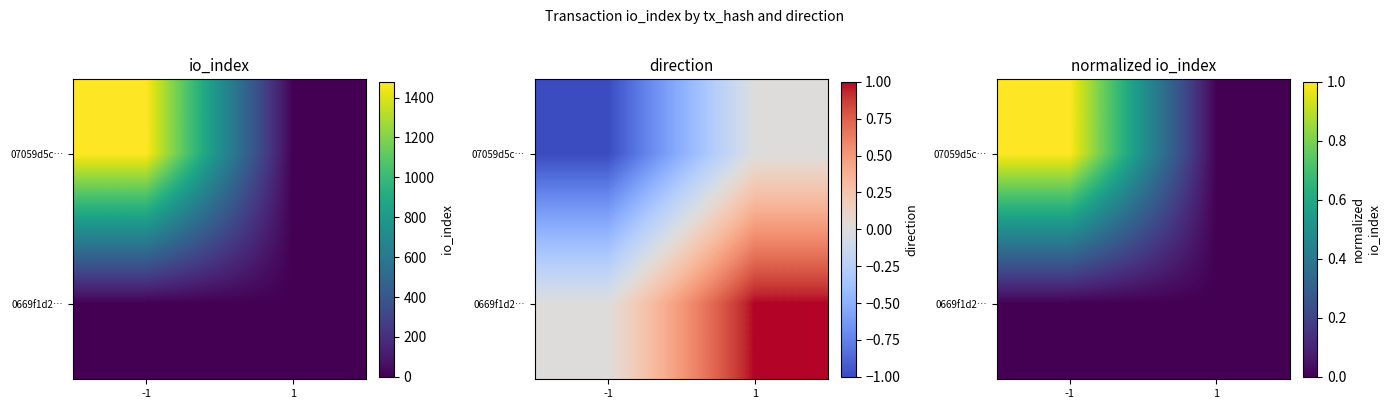

What is the maximum value shown in the chart?

1